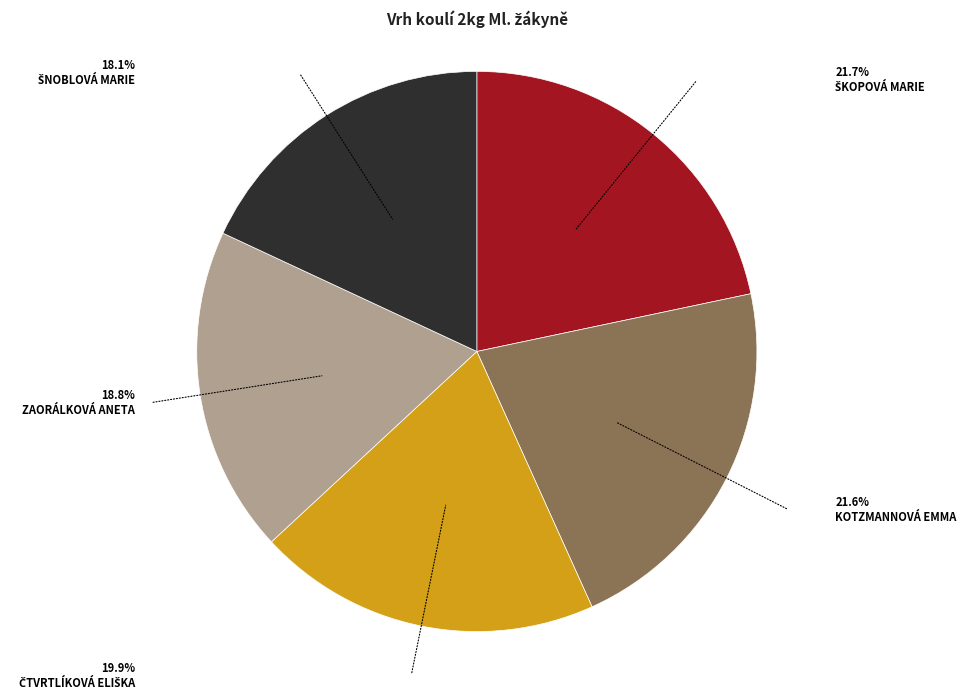

Does any single category account for the majority?

No